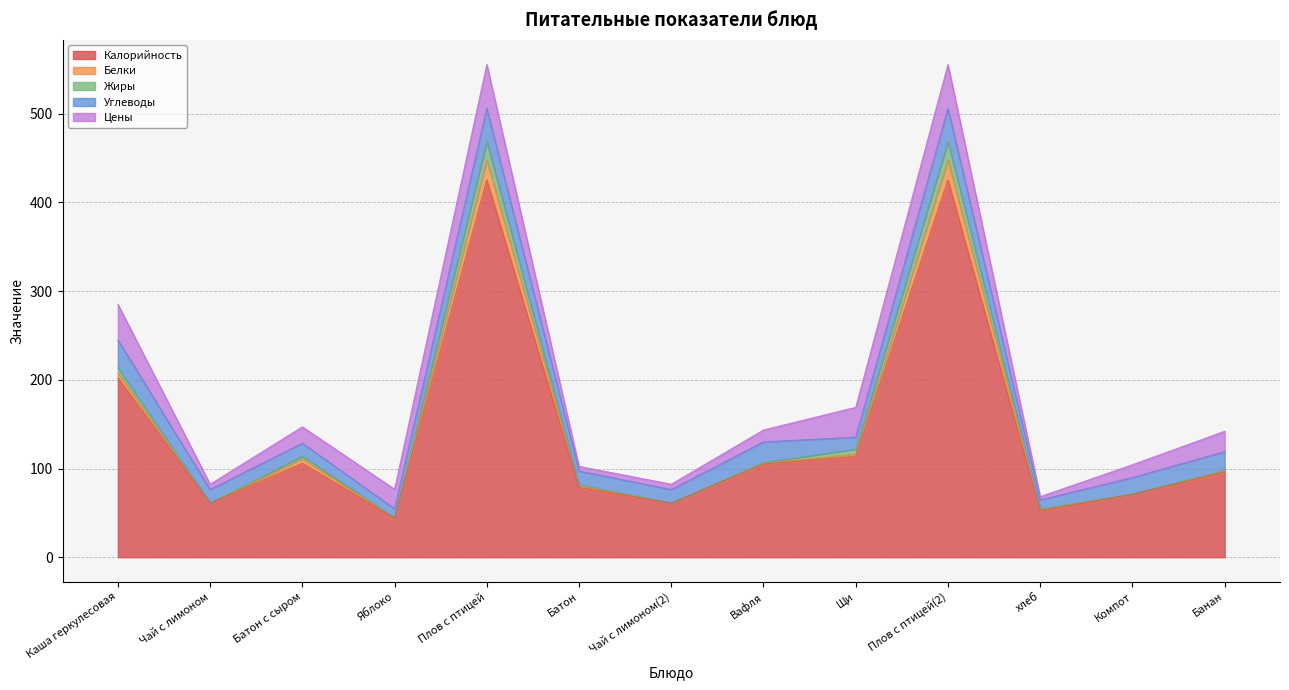

True or false: Калорийность has a value of 61.0 at Чай с лимоном(2).

True